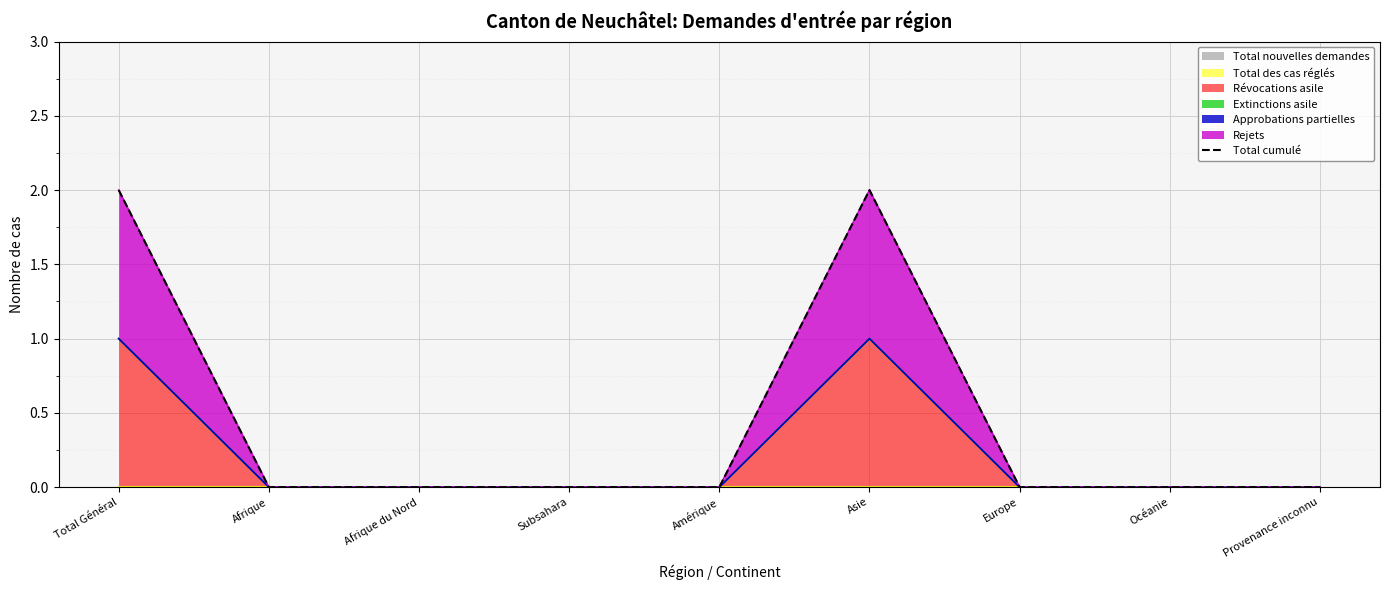

What is the difference between the maximum and minimum values?

2